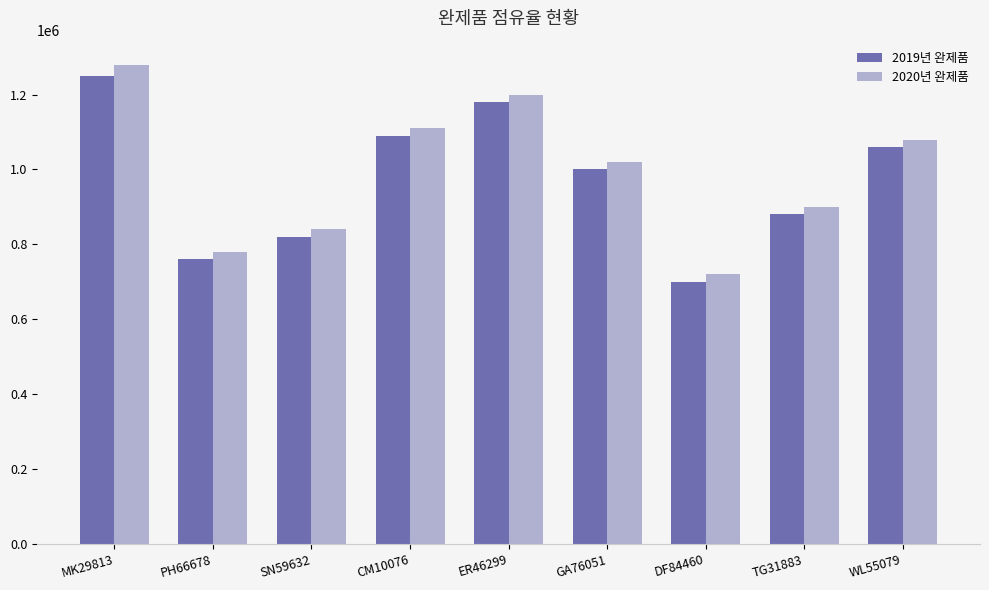

How many categories are shown in the chart?

9